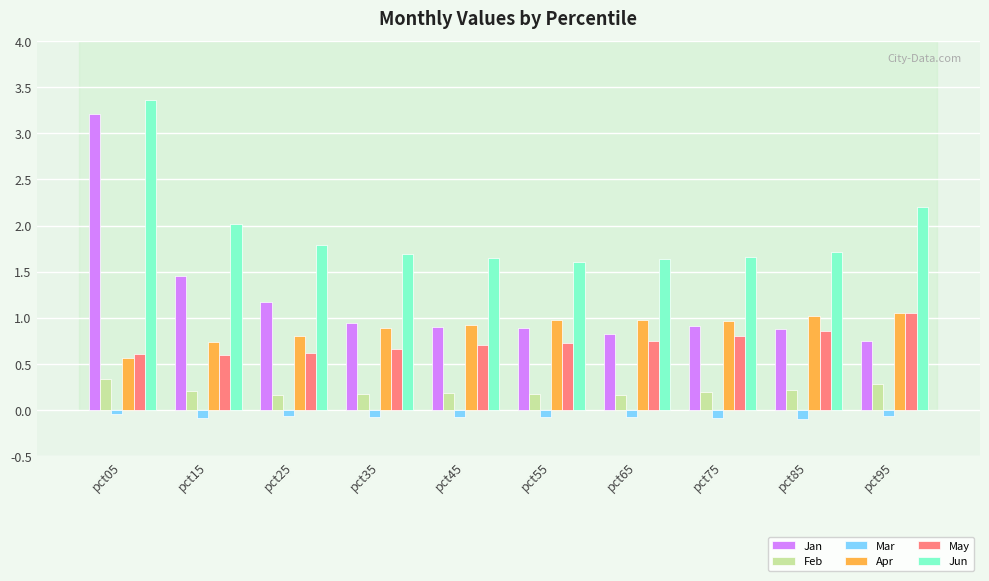

The Jun series shows 2.2 at pct95. True or false?

True